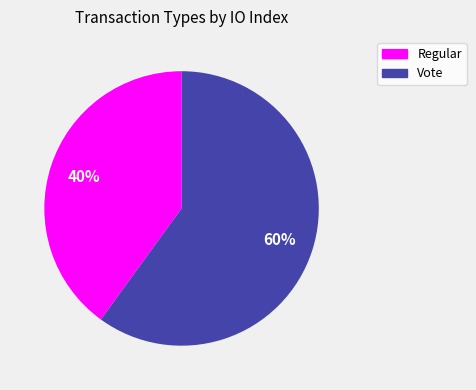

How many slices are in this pie chart?

2